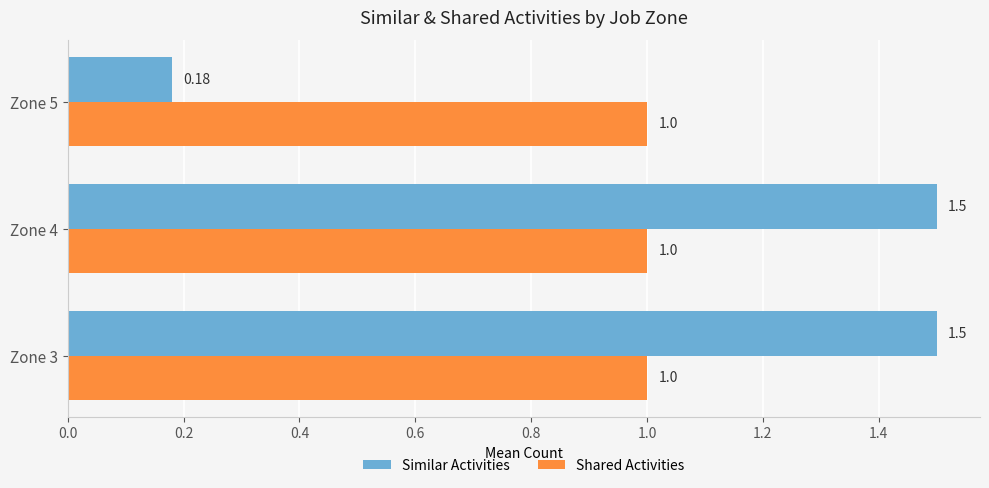

How many data points in Similar Activities are less than 1?

1